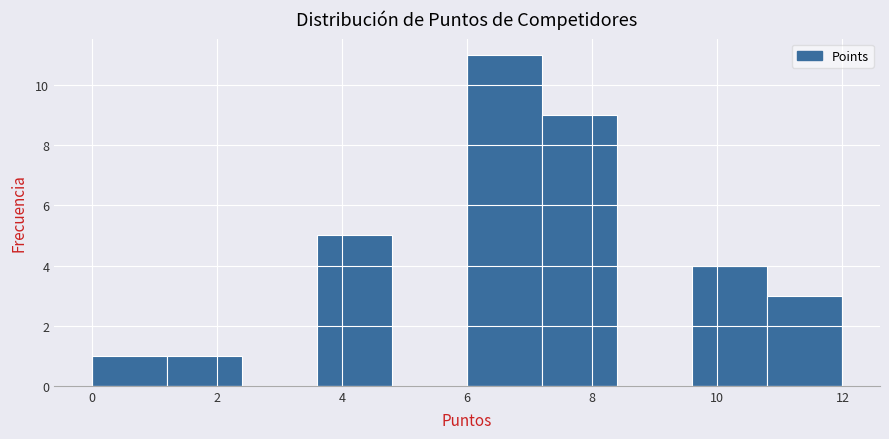

Which range on the x-axis has the tallest bar?

6.0 to 7.2